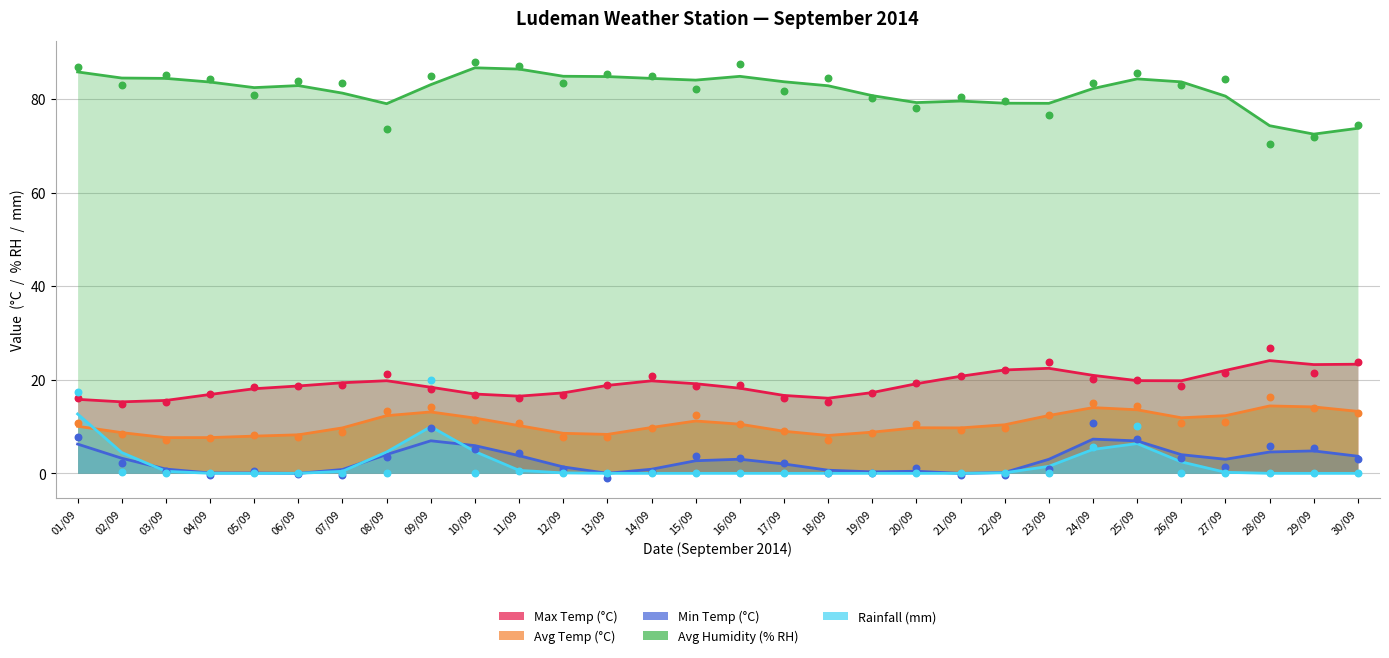

Which series contains the lowest Y value?

Min Temp (°C)